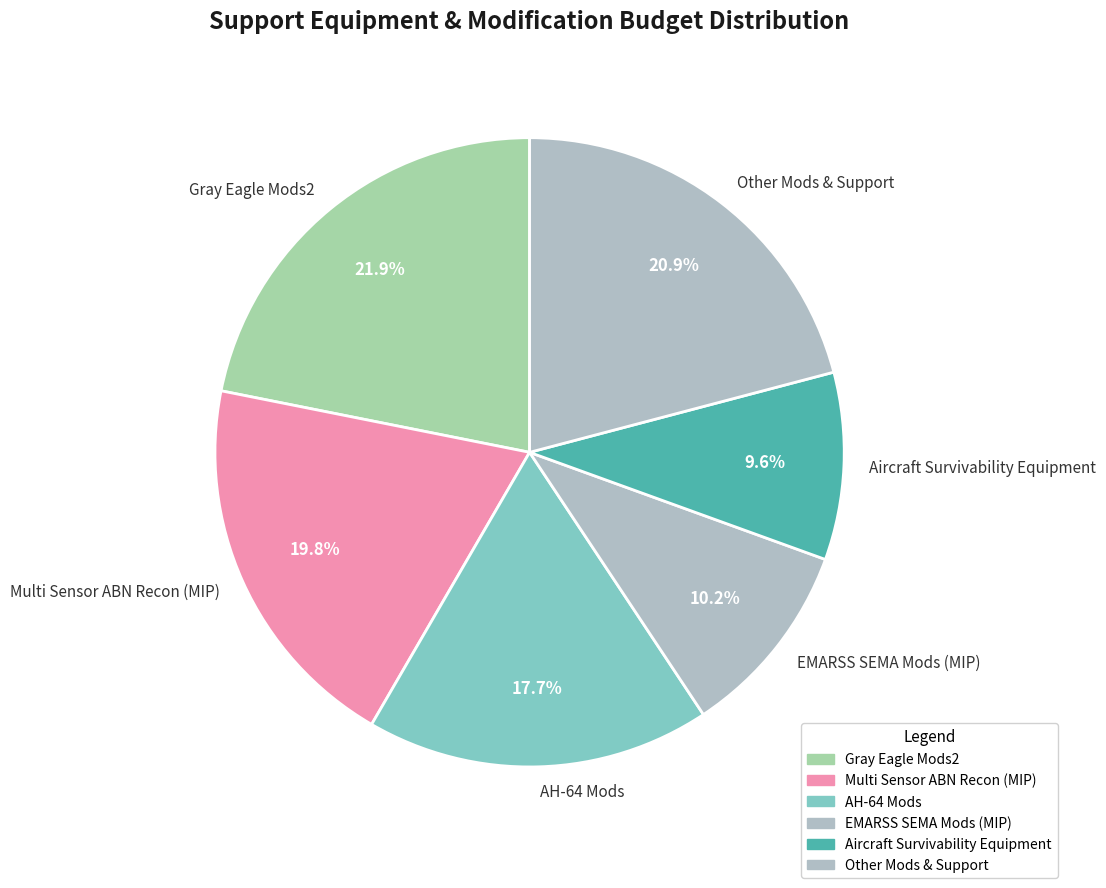

What is the largest slice in the pie chart?

Gray Eagle Mods2